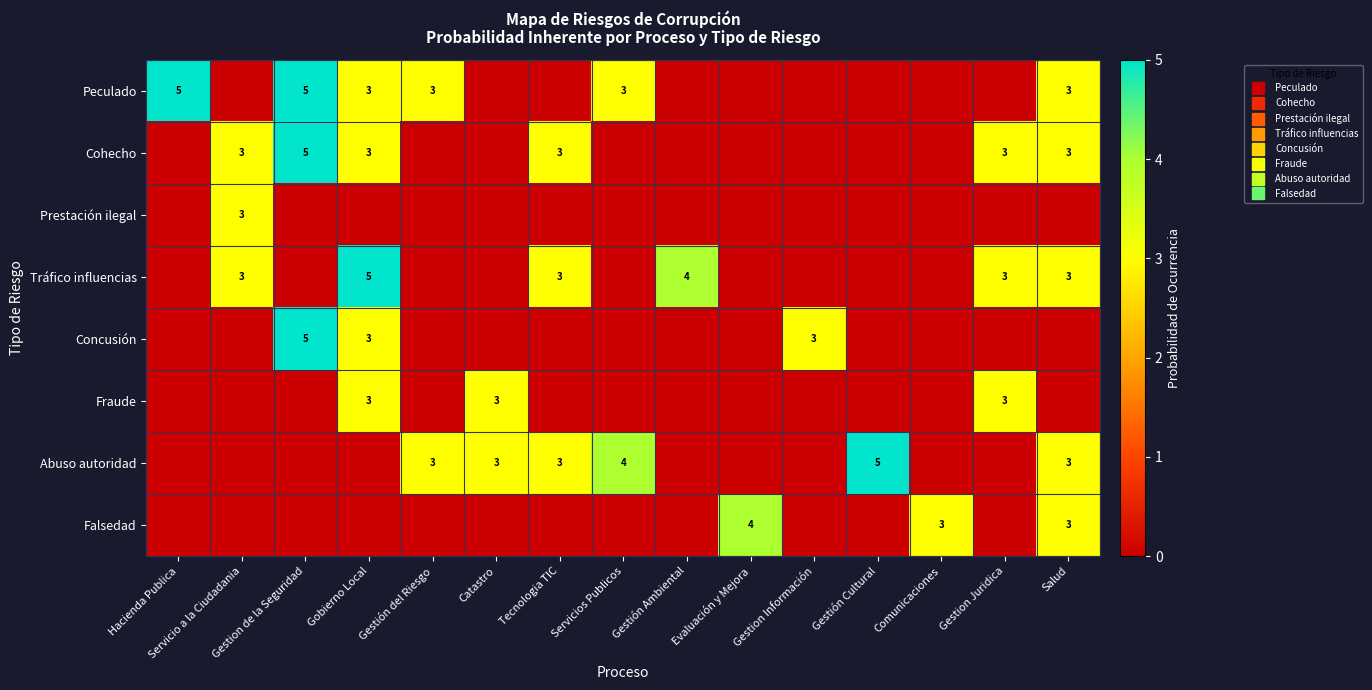

What is the difference between the maximum and minimum values in the Cohecho series?

5